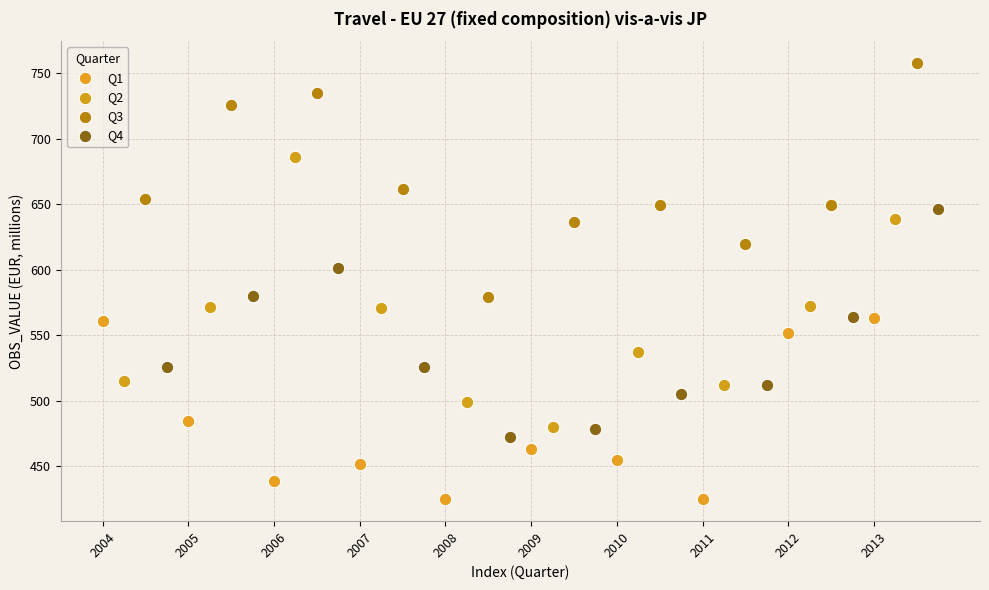

Which series reaches the maximum Y coordinate?

Q3